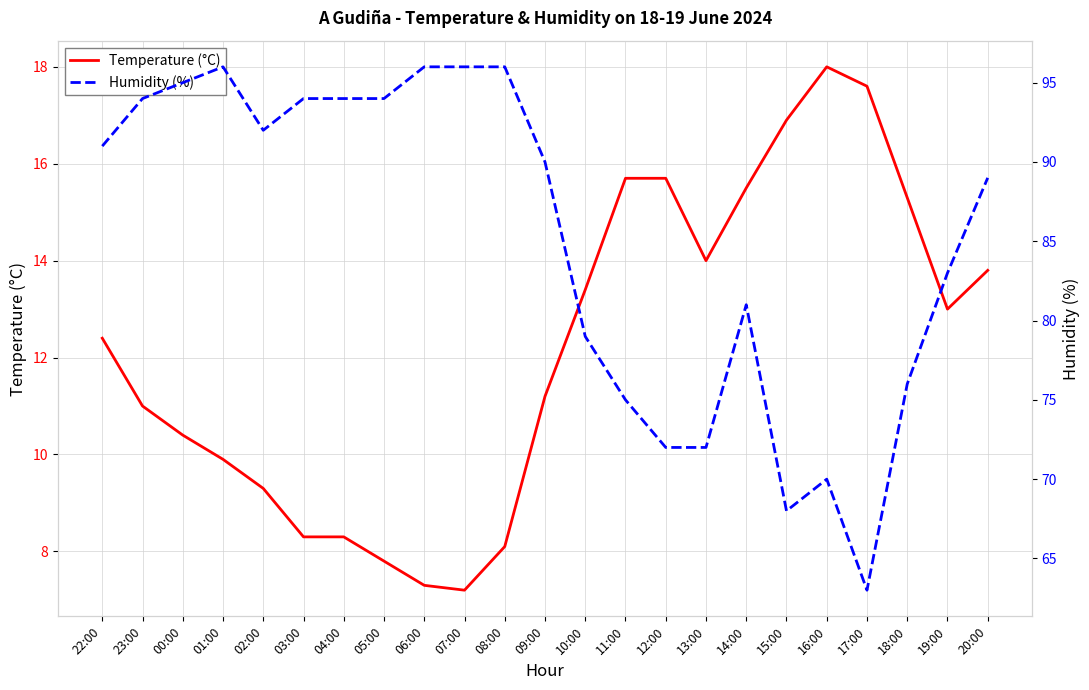

What is the maximum value shown in the chart?

96.0